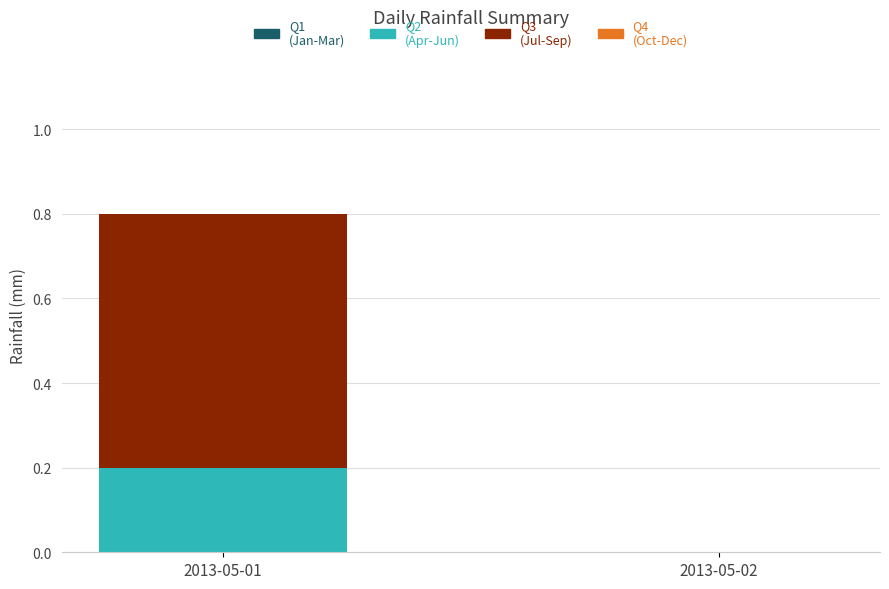

Reading left to right, list the values for the Q2 (Apr-Jun) series.

2013-05-01=0.2	2013-05-02=0.0